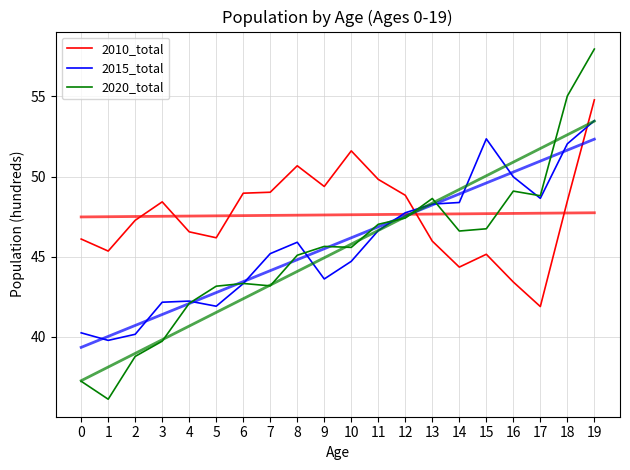

True or false: 2010_total has more than 2 points higher than both neighbors.

True